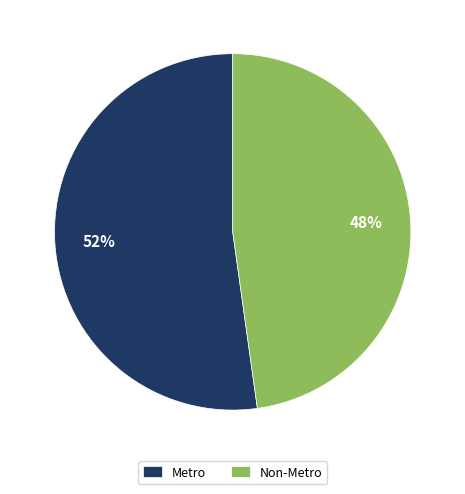

How many segments does this pie chart have?

2